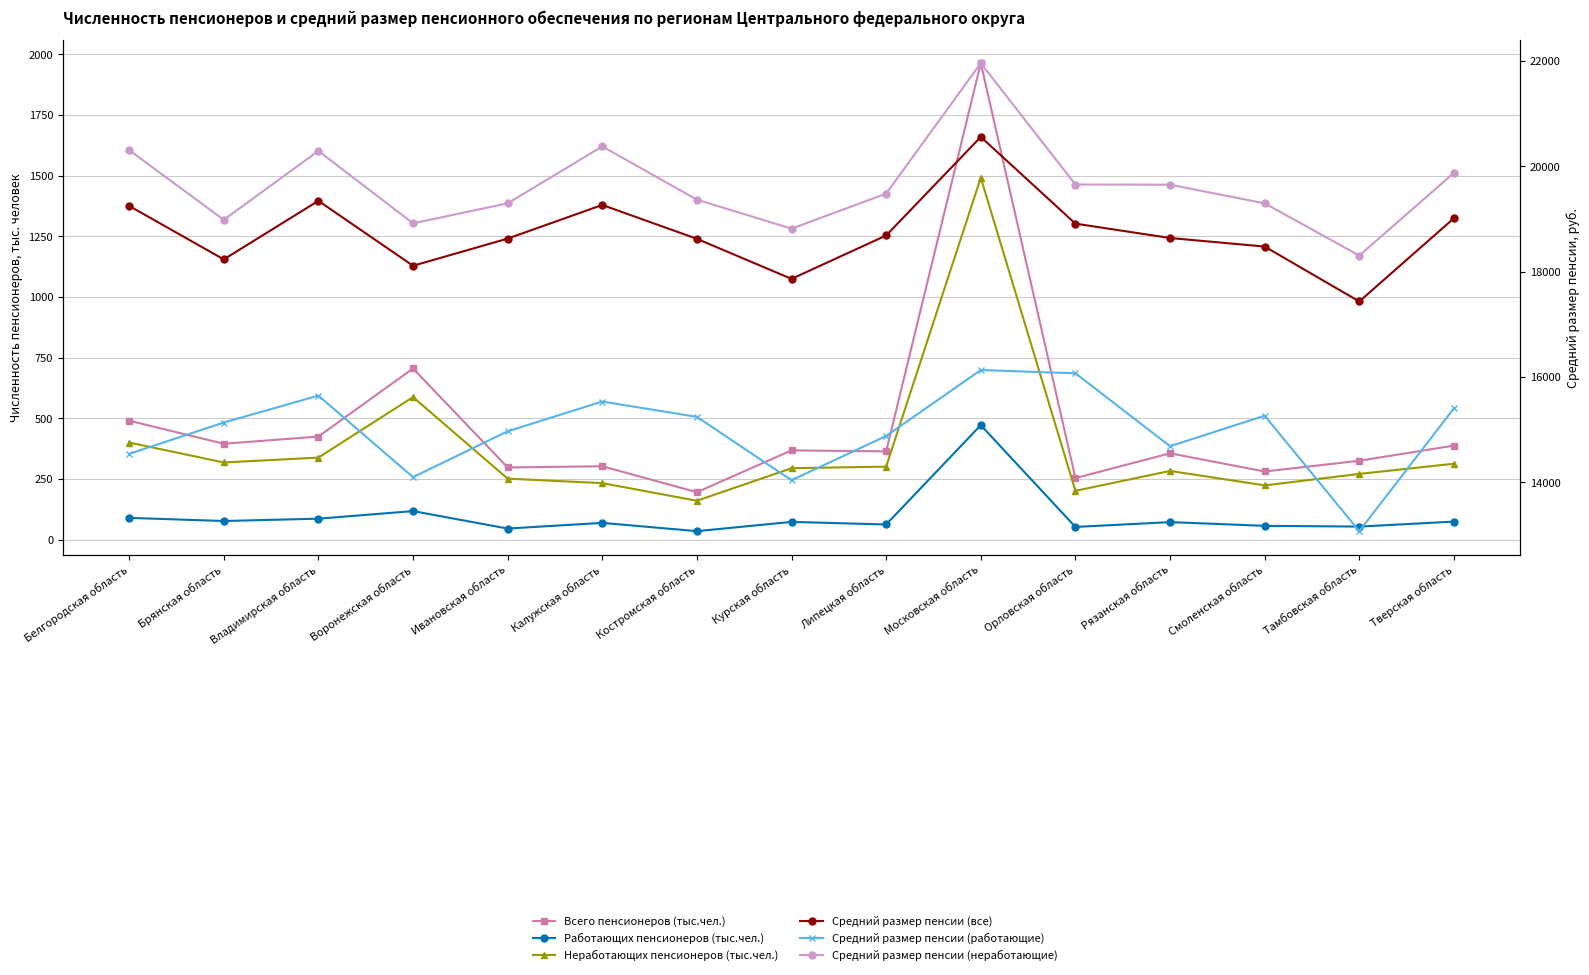

Between Смоленская область and Тверская область, which series saw the biggest shift?

Средний размер пенсии (неработающие)